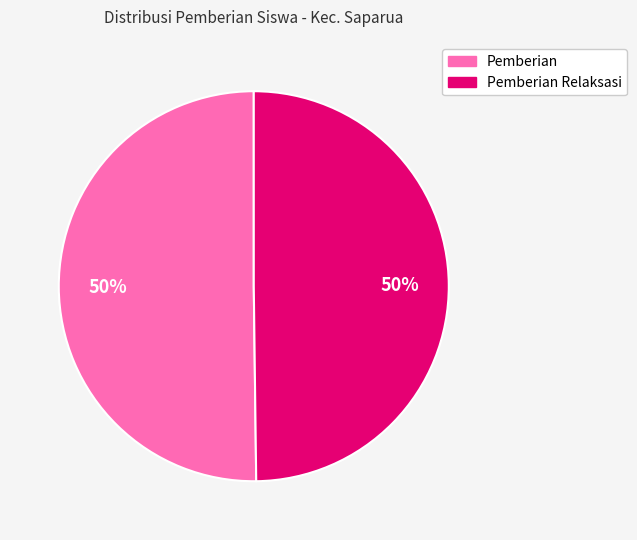

To the nearest percent, what is the average slice percentage?

50%